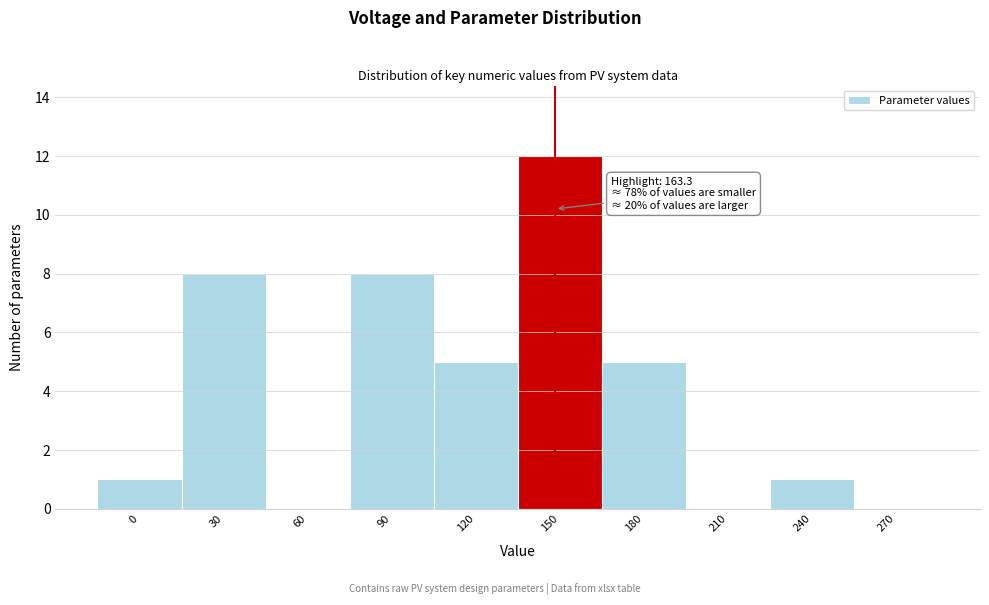

Reading left to right, extract all data points from this chart.

0=1	30=8	60=0	90=8	120=5	150=12	180=5	210=0	240=1	270=0